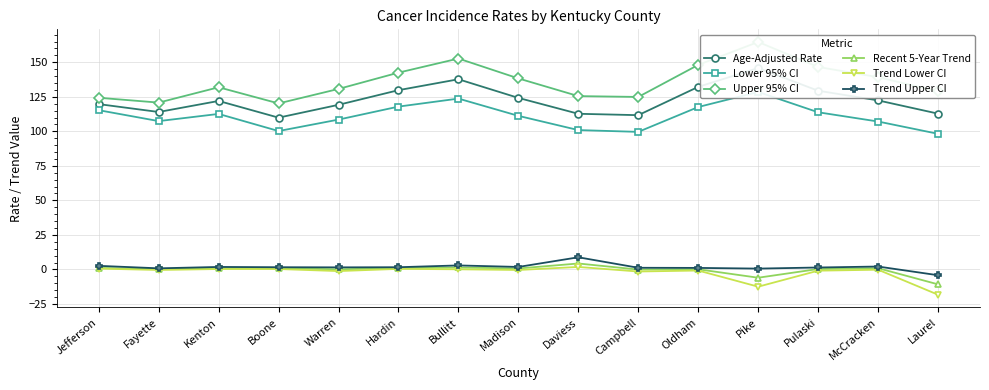

True or false: Age-Adjusted Rate has a value of 202.2 at Fayette.

False